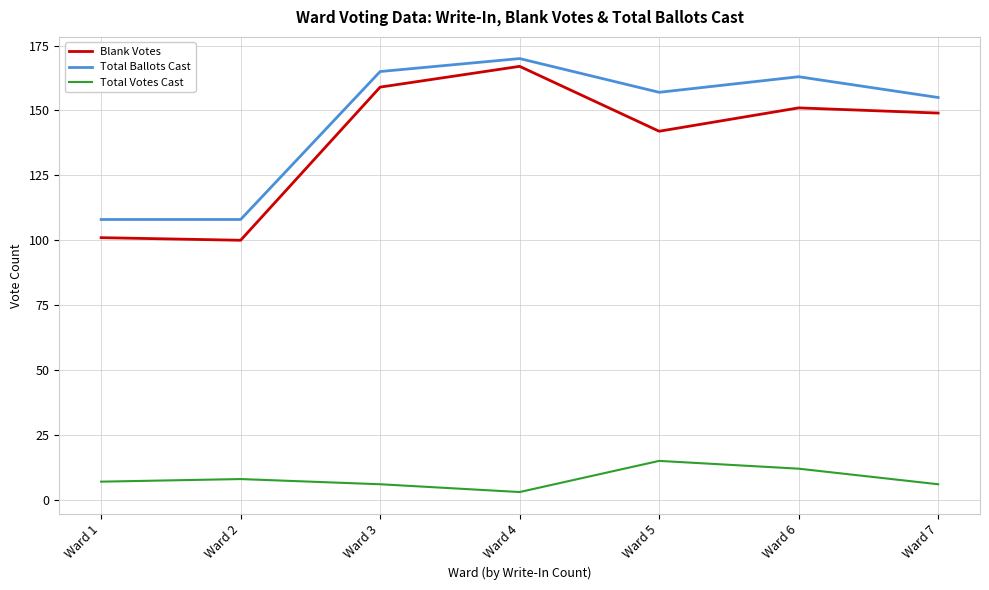

The Total Ballots Cast series shows 170 at Ward 4. True or false?

True